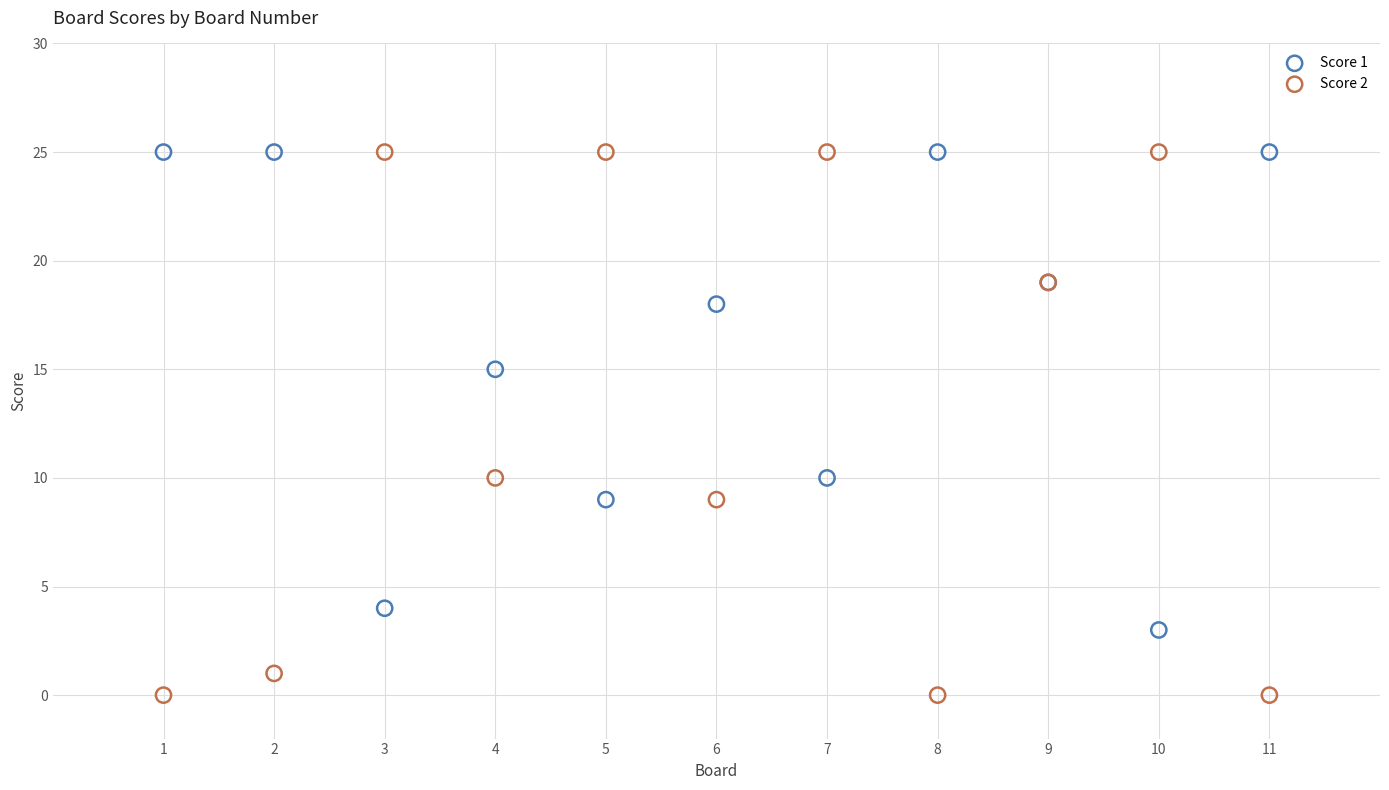

Which series contains the lowest Y value?

Score 2